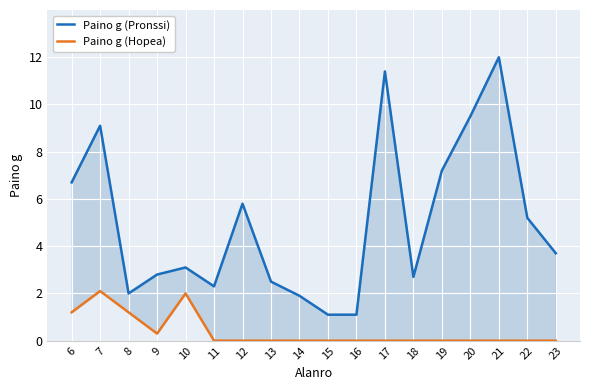

What is the total value across all series at 16?

1.1